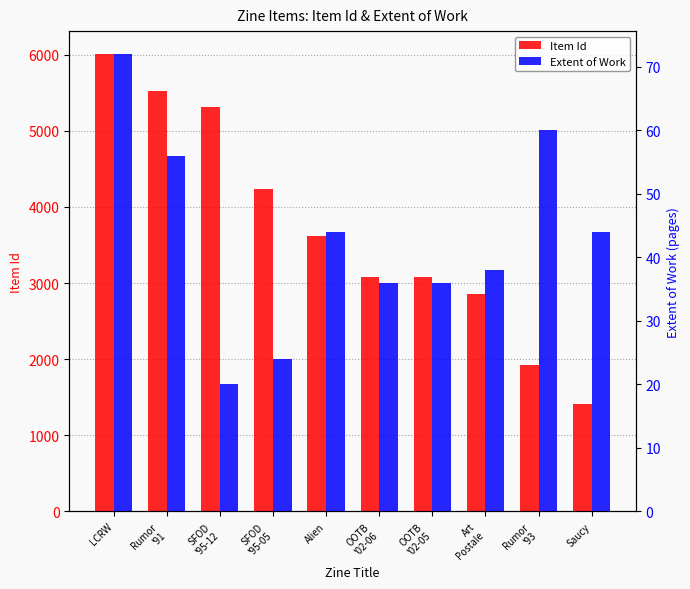

What is the maximum value for Item Id?

6008